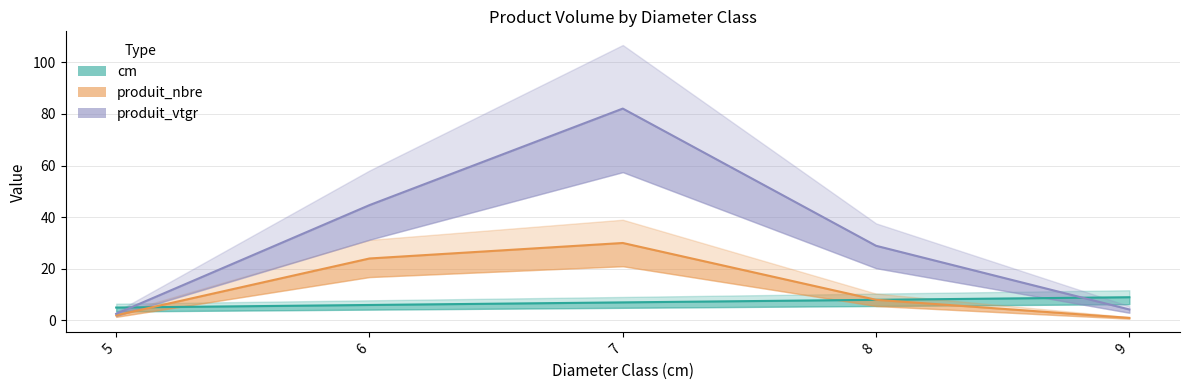

What is the difference between the highest and lowest values at 8?

20.9